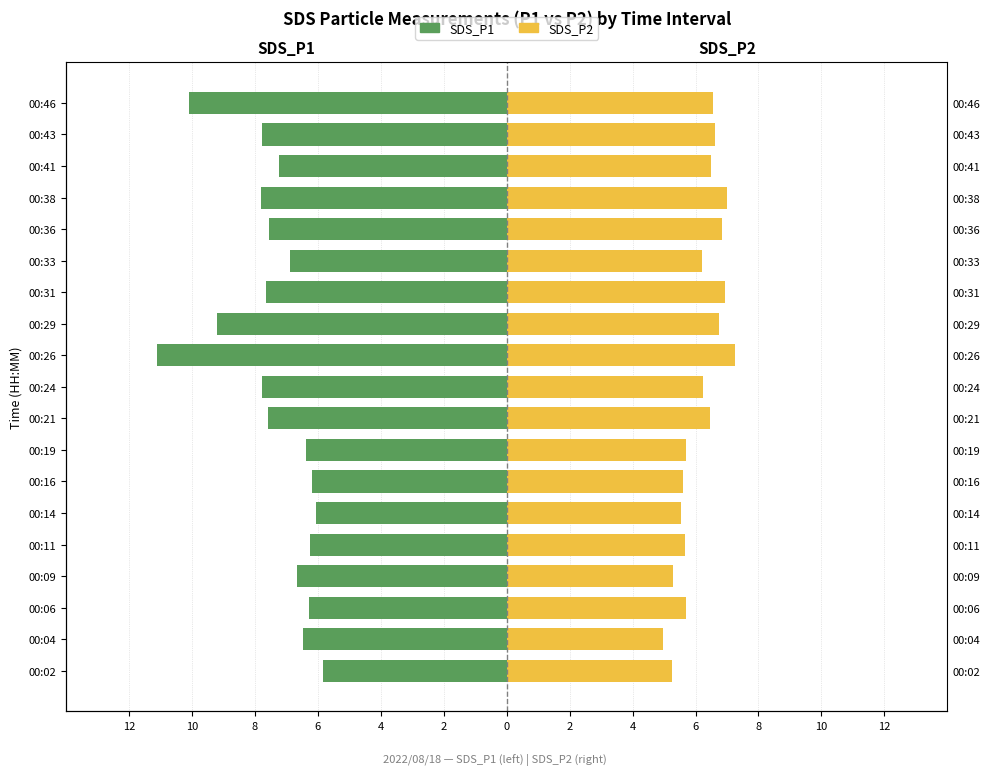

How many bars are there in each group?

2